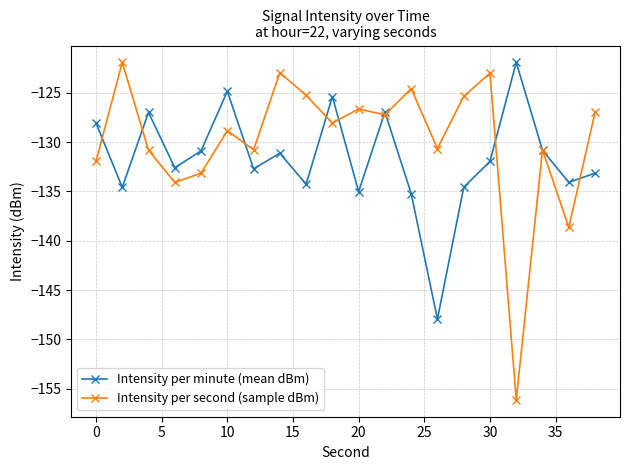

List the series in order of their overall mean, highest first.

Intensity per second (sample dBm), Intensity per minute (mean dBm)